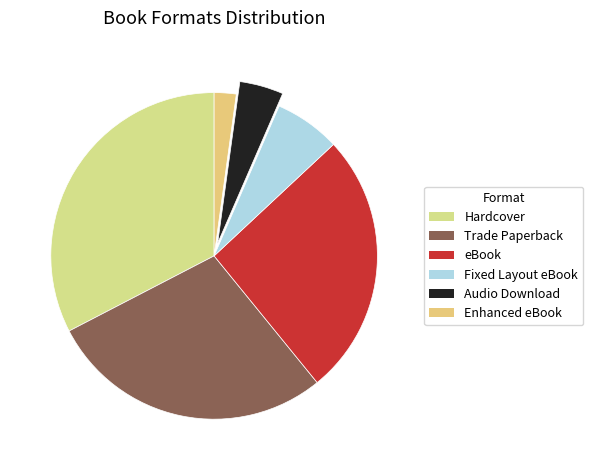

How many slices are in this pie chart?

6